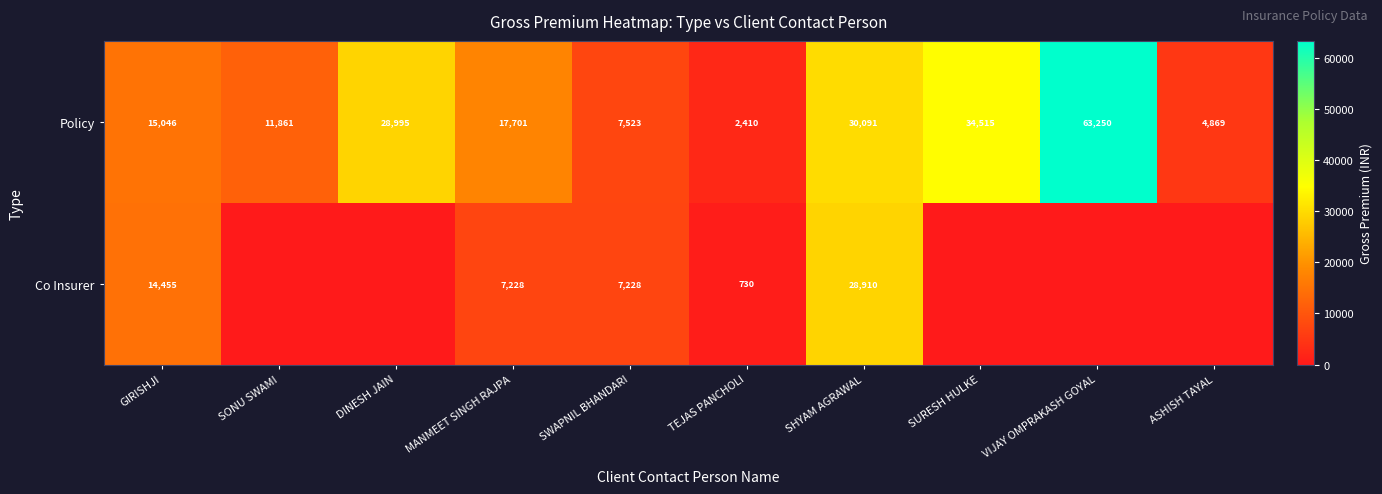

The Co Insurer series shows 730 at TEJAS PANCHOLI. True or false?

True